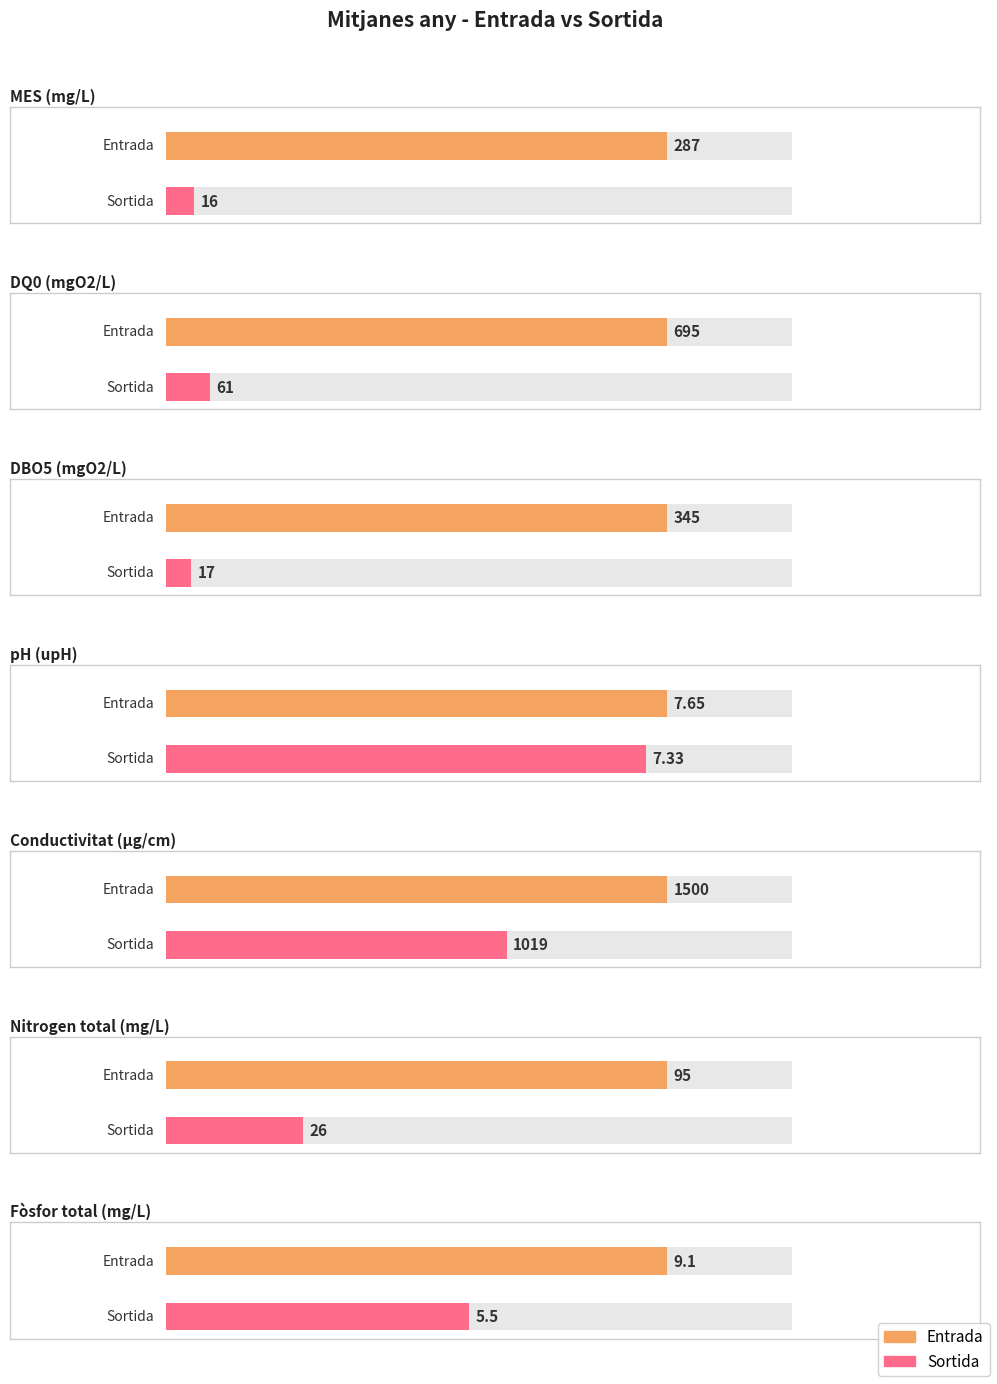

Rank the categories by Sortida value from lowest to highest.

Fòsfor total (mg/L), pH (upH), MES (mg/L), DBO5 (mgO2/L), Nitrogen total (mg/L), DQ0 (mgO2/L), Conductivitat (µg/cm)